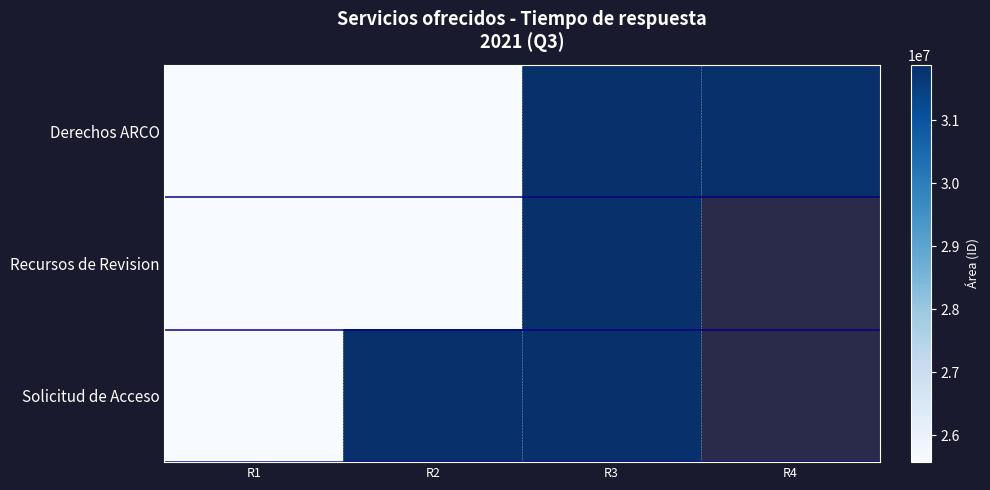

The value of Derechos ARCO at R3 is 43717665.7. True or false?

False